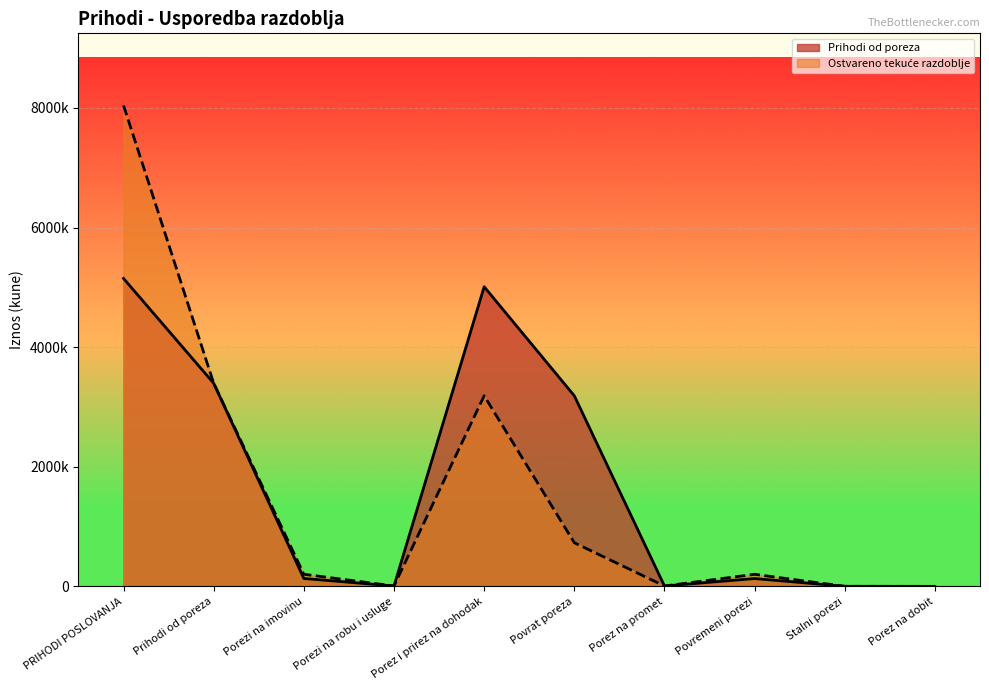

What position from the left is Porez i prirez na dohodak?

5